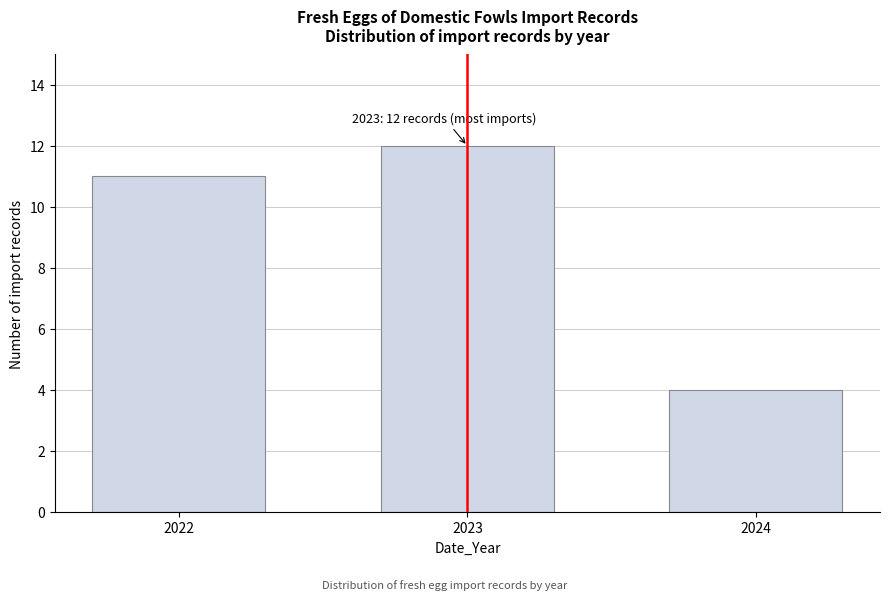

Reading right to left, extract all data points from this chart.

2024=4	2023=12	2022=11